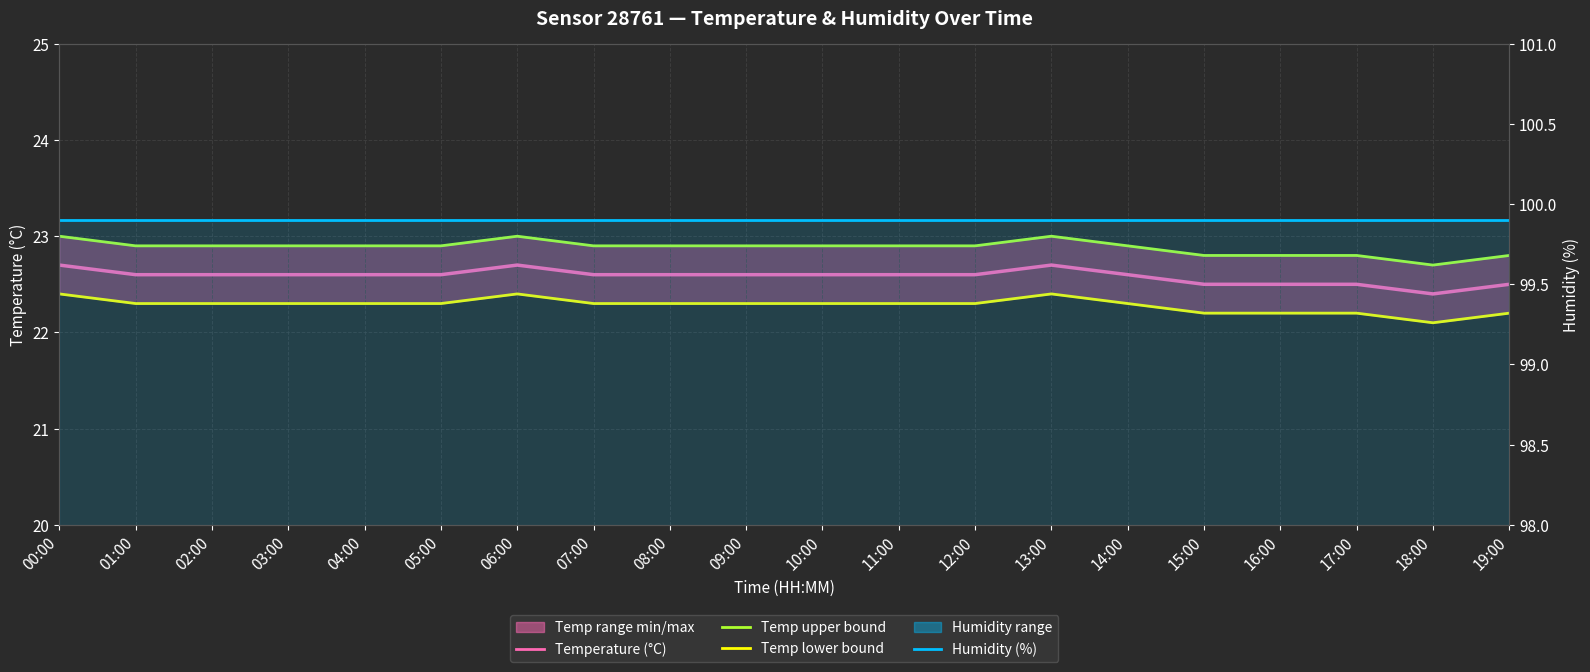

Reading left to right, list all the values displayed in this chart.

Temperature (°C): 22.7	22.6	22.6	22.6	22.6	22.6	22.7	22.6	22.6	22.6	22.6	22.6	22.6	22.7	22.6	22.5	22.5	22.5	22.4	22.5
Temp upper bound: 23.0	22.9	22.9	22.9	22.9	22.9	23.0	22.9	22.9	22.9	22.9	22.9	22.9	23.0	22.9	22.8	22.8	22.8	22.7	22.8
Temp lower bound: 22.4	22.3	22.3	22.3	22.3	22.3	22.4	22.3	22.3	22.3	22.3	22.3	22.3	22.4	22.3	22.2	22.2	22.2	22.1	22.2
Humidity (%): 99.9	99.9	99.9	99.9	99.9	99.9	99.9	99.9	99.9	99.9	99.9	99.9	99.9	99.9	99.9	99.9	99.9	99.9	99.9	99.9